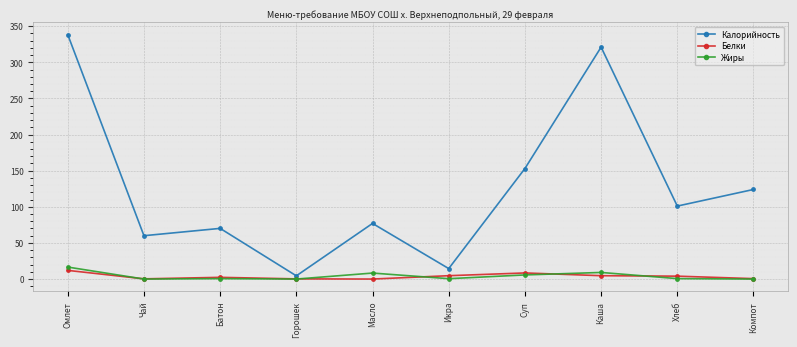

What is the value of the Жиры point at the 9th from the left?

0.6